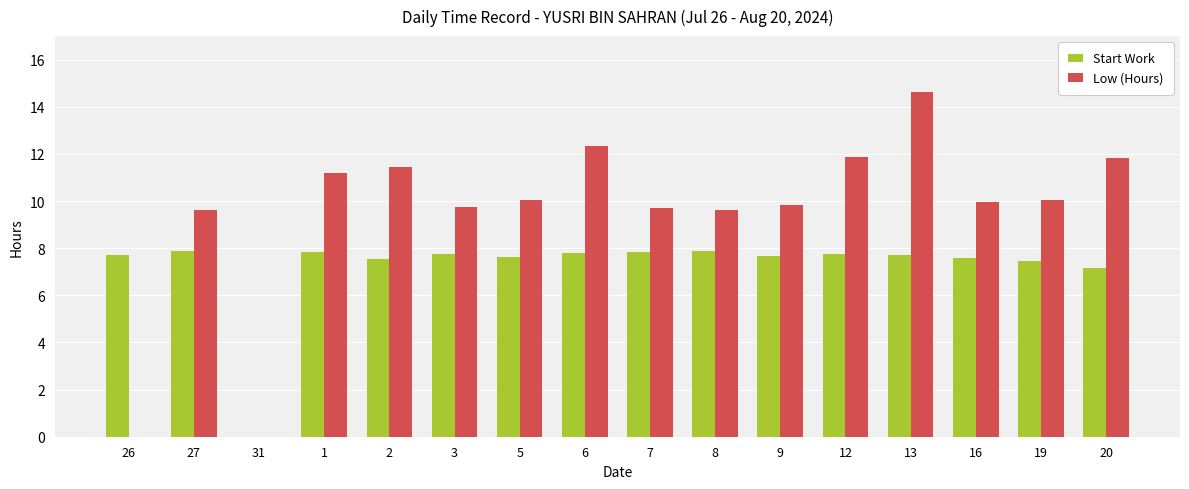

Which series has the largest range (max minus min)?

Low (Hours)